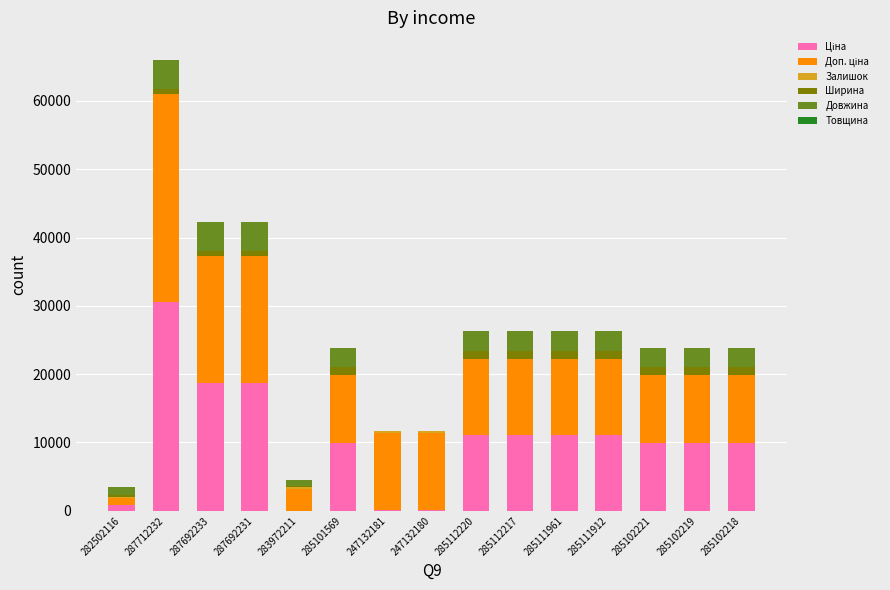

What is the sum of all Ширина values?

12063.0